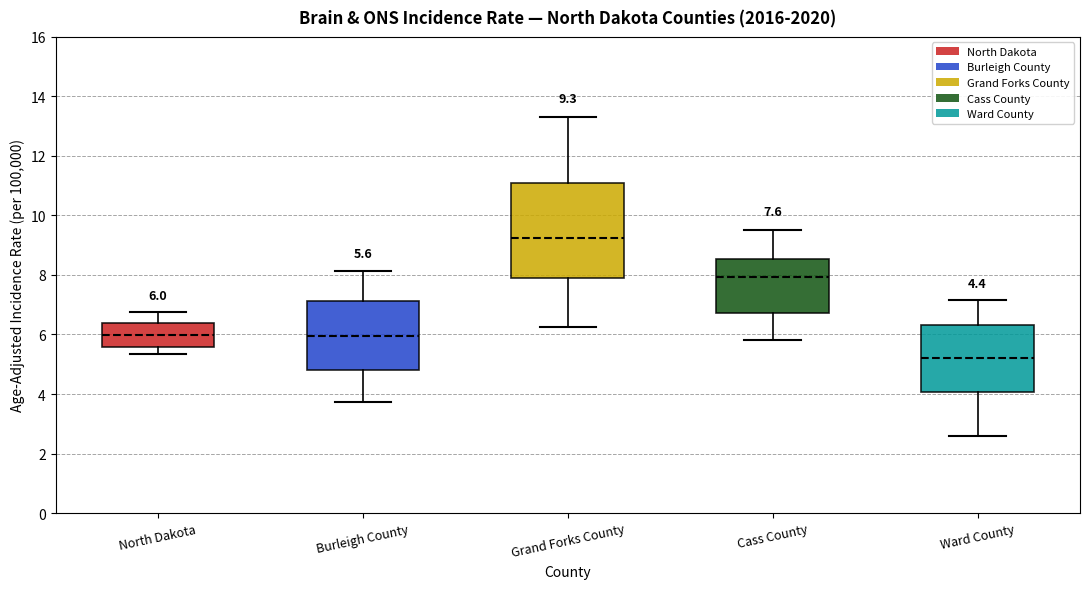

Comparing the boxes themselves (not the whiskers), which one is the tallest?

Grand Forks County